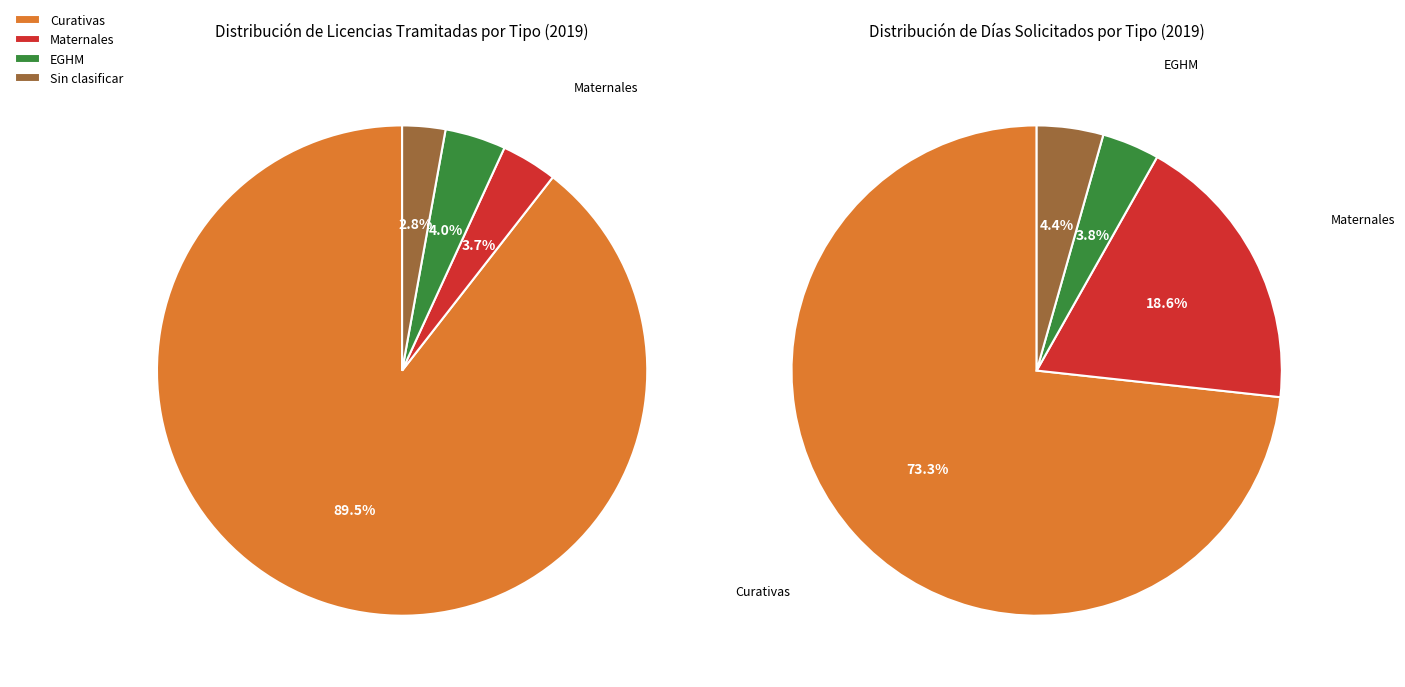

Count the number of slices in the pie.

4